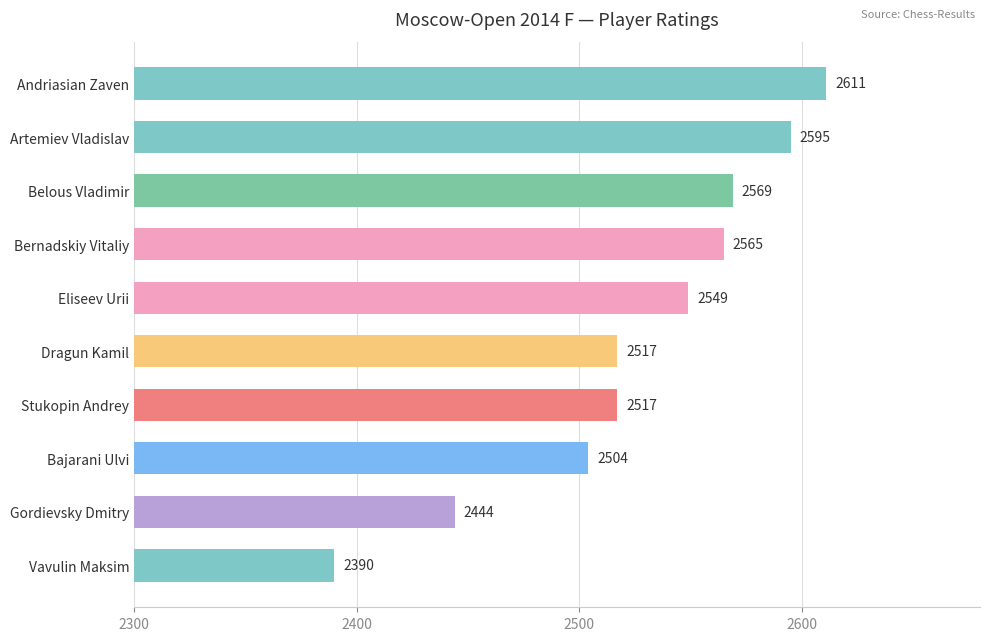

What is the sum of all values?

25261